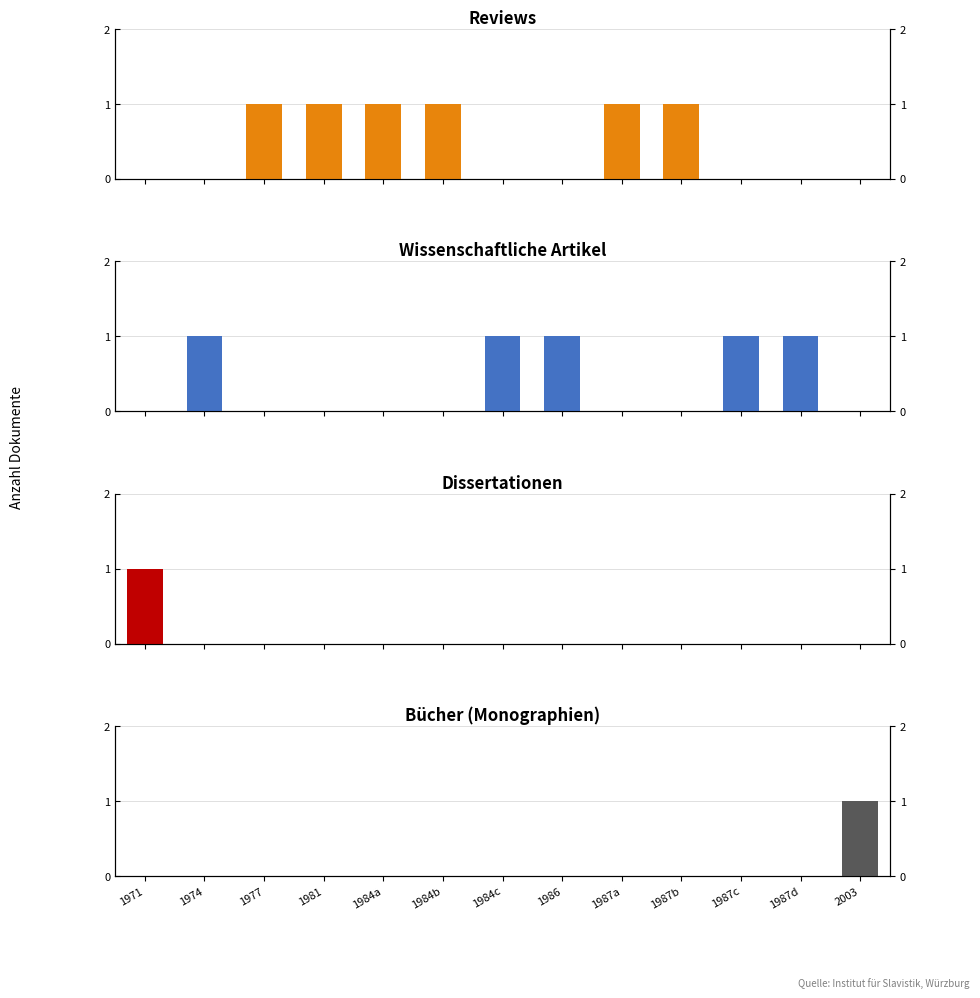

How many series are shown in this chart?

4